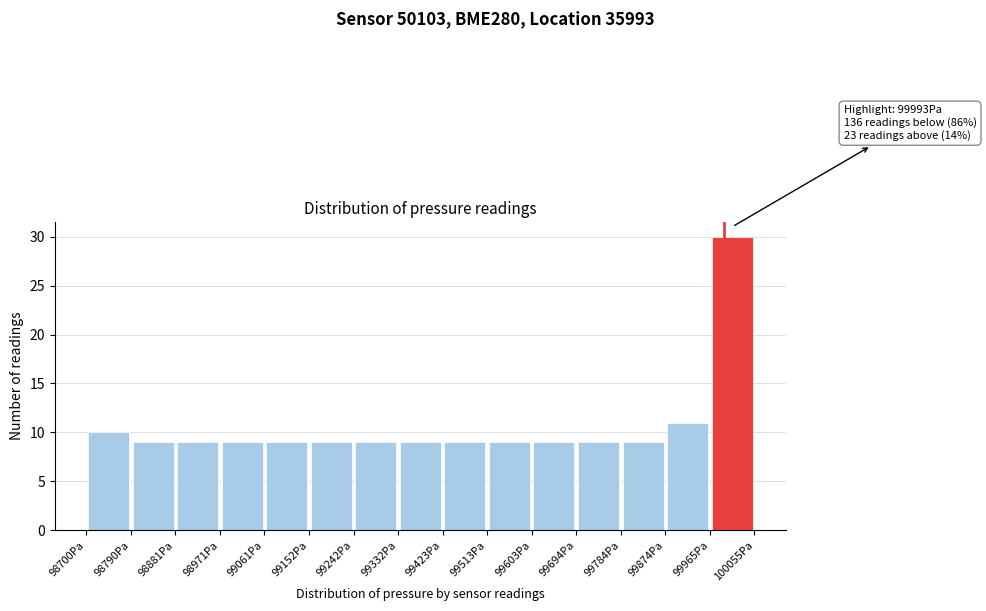

Over which range of the x-axis is the bar tallest?

99960 to 100060